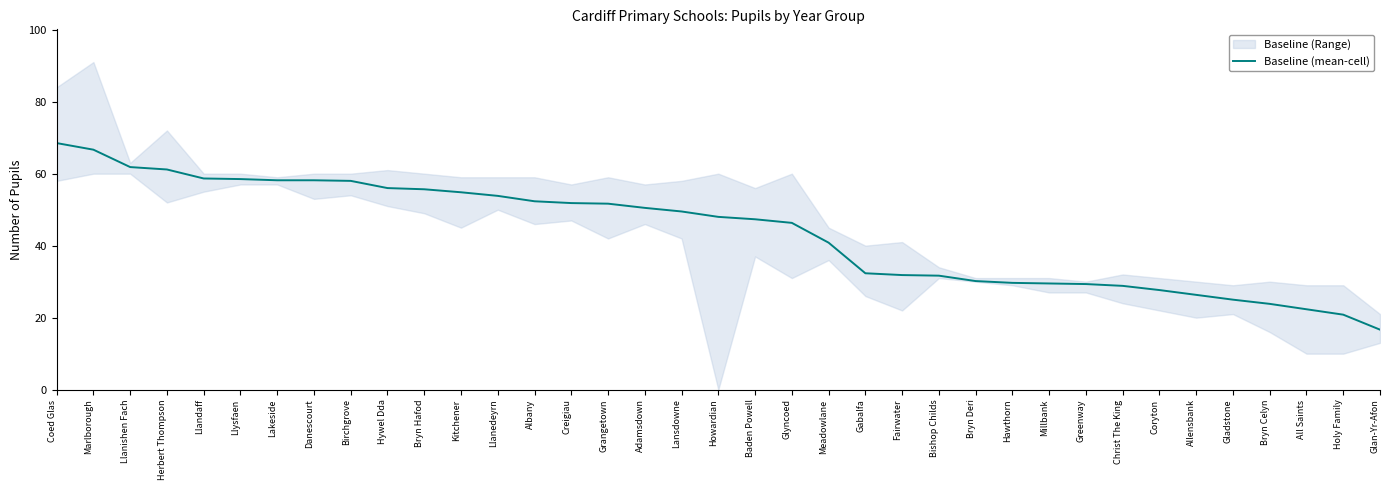

What is the sum of the values at Lakeside and Llysfaen?

116.7